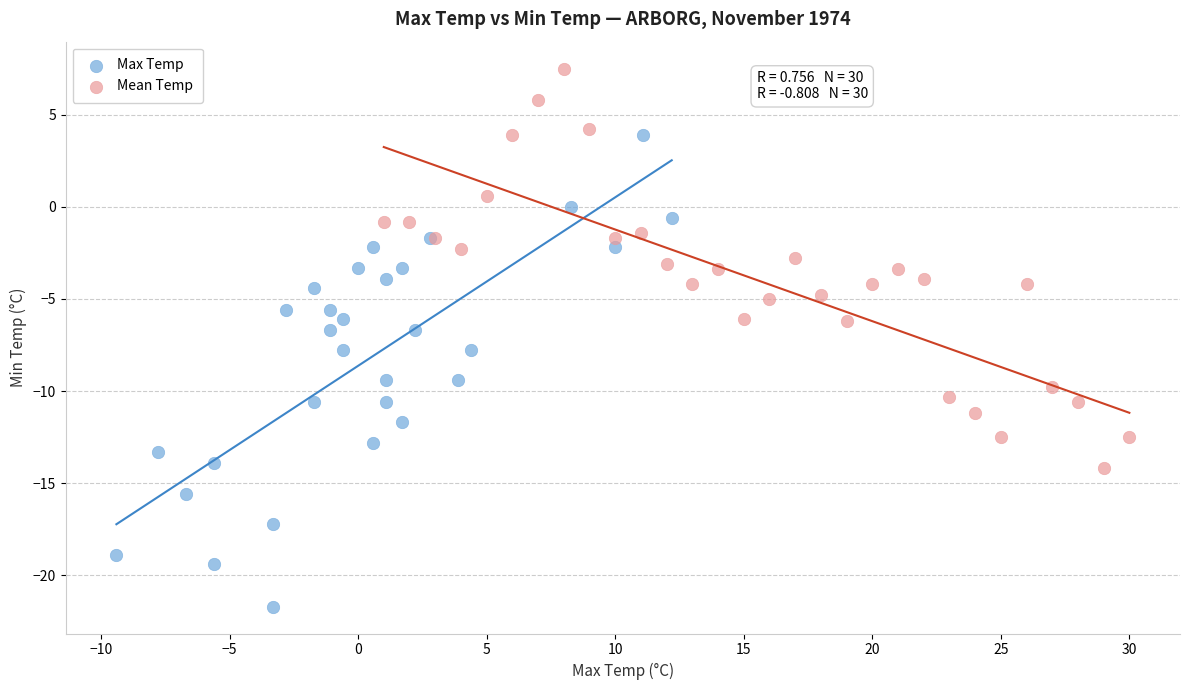

Which series reaches the maximum Y coordinate?

Mean Temp